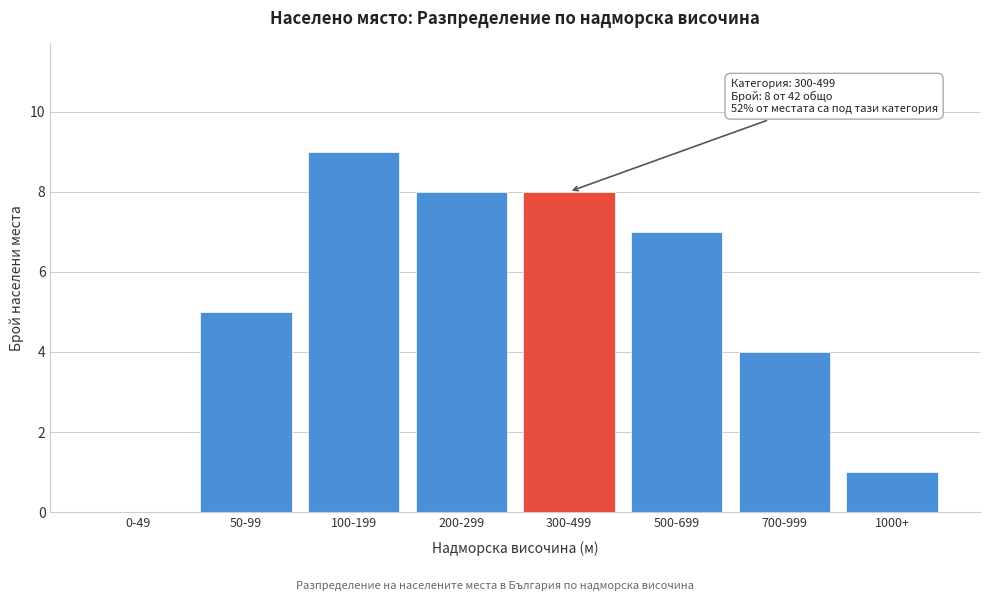

Reading right to left, list all the values displayed in this chart.

1000+=1	700-999=4	500-699=7	300-499=8	200-299=8	100-199=9	50-99=5	0-49=0